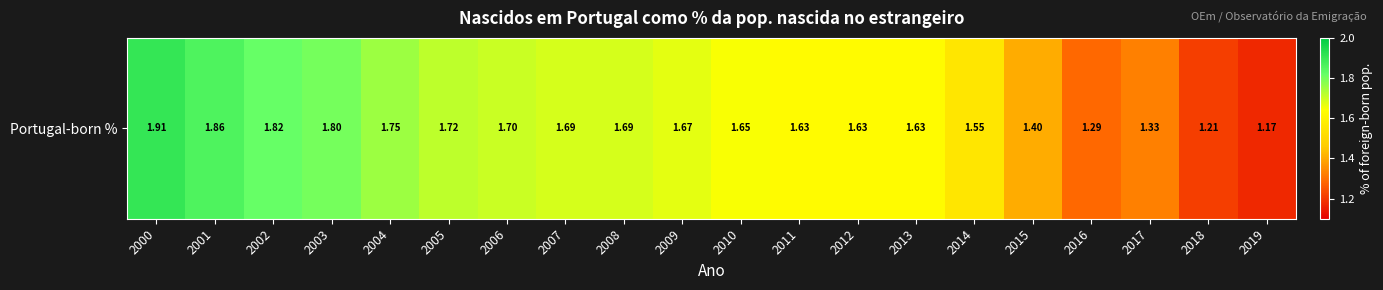

Which category has the highest value across all series?

2000